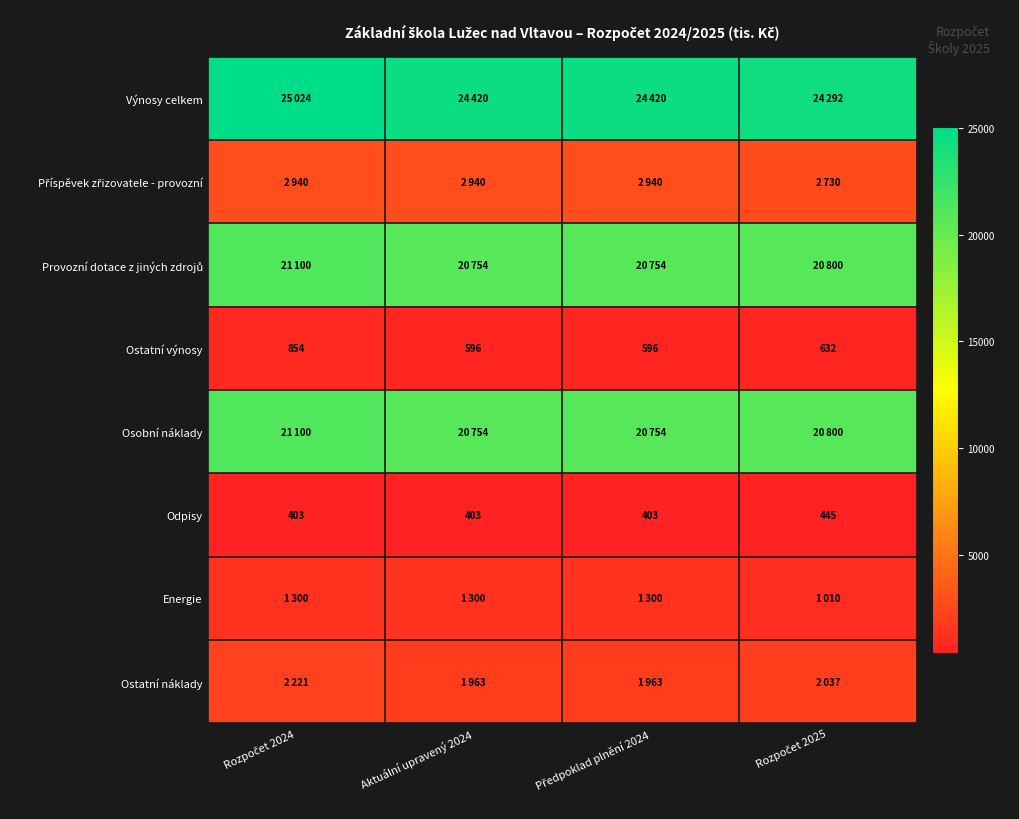

What is the sum of all Odpisy values?

1654